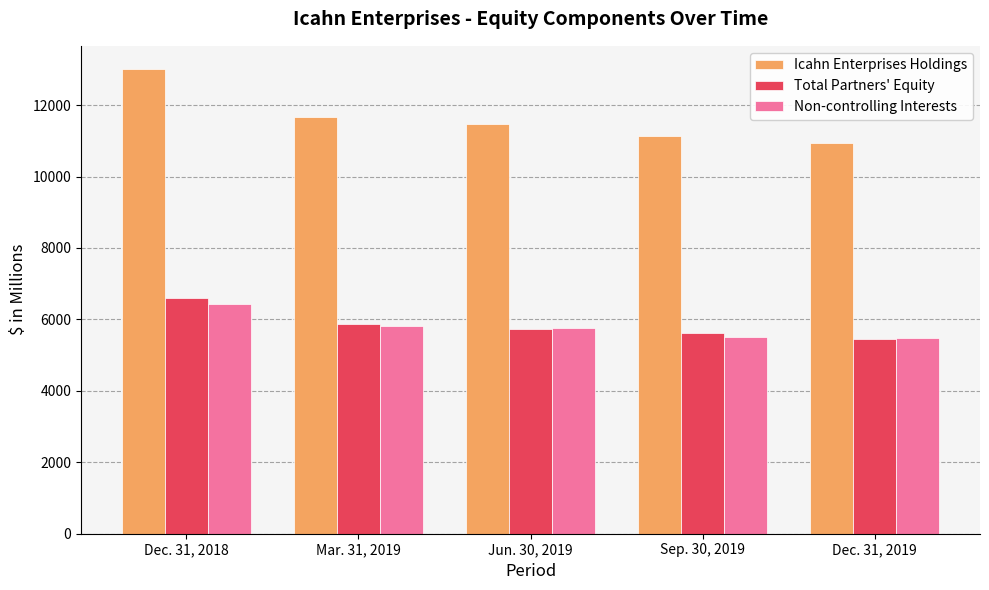

What is the minimum value for Non-controlling Interests?

5486